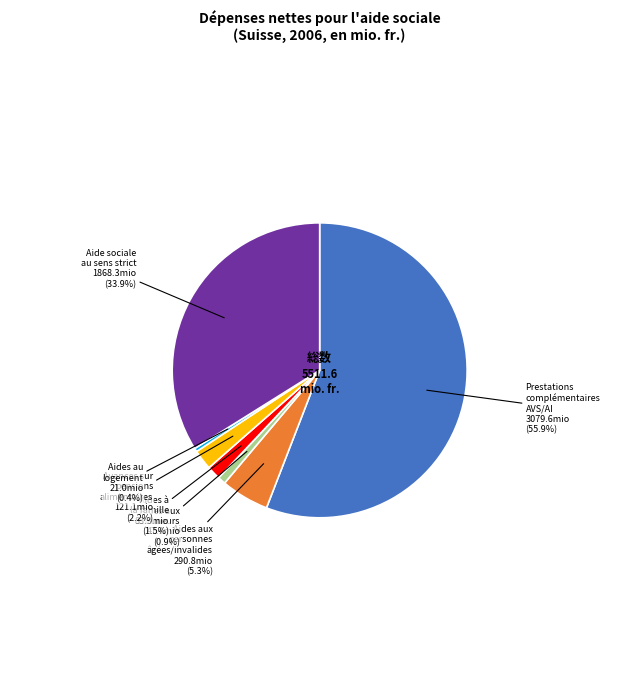

How many segments does this pie chart have?

7